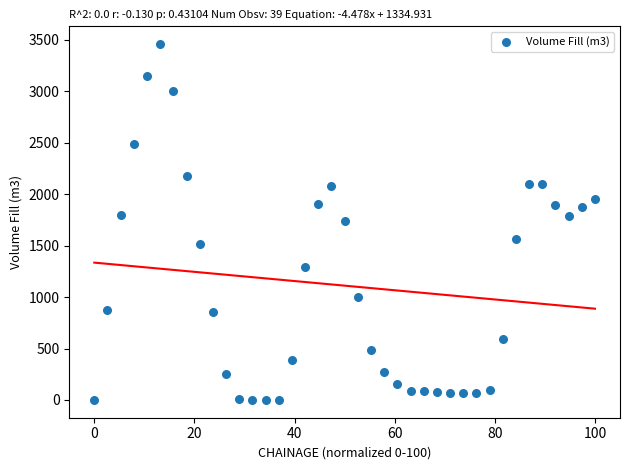

What is the range of X values (max minus min)?

100.0